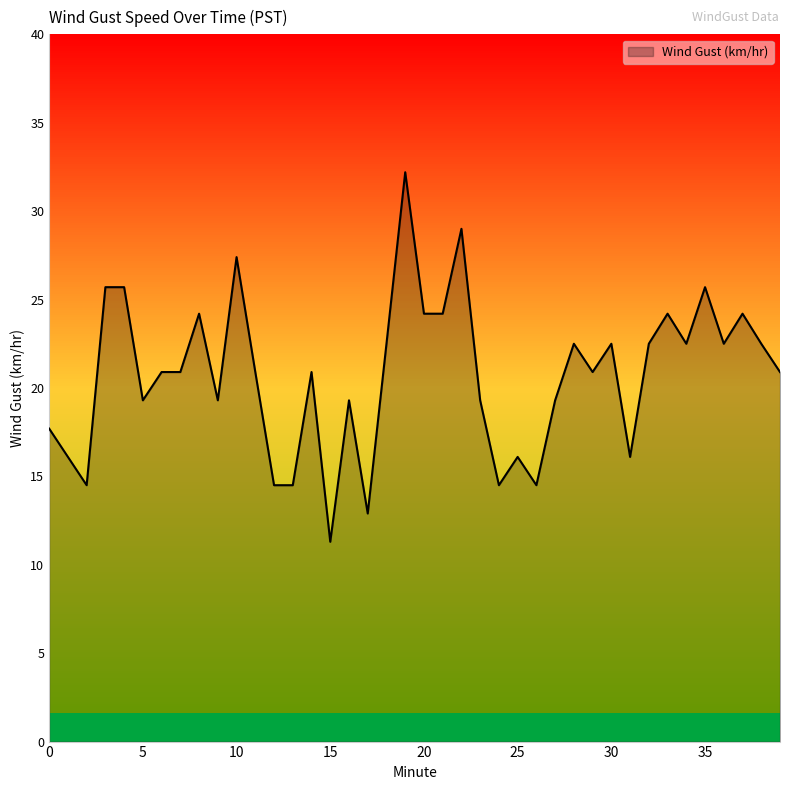

What is the difference between the maximum and minimum values?

20.9